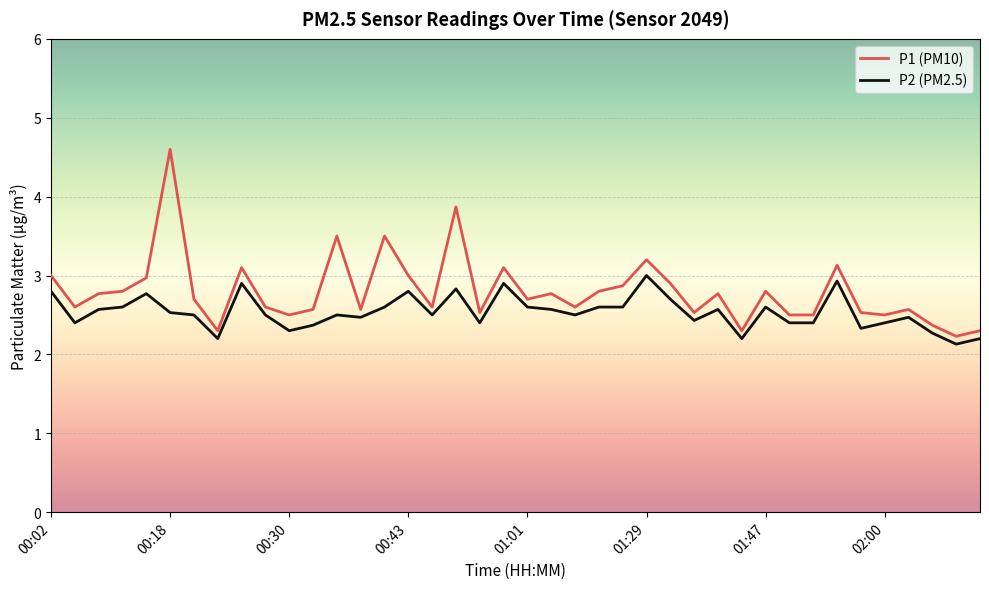

Which series has the widest spread of values?

P1 (PM10)